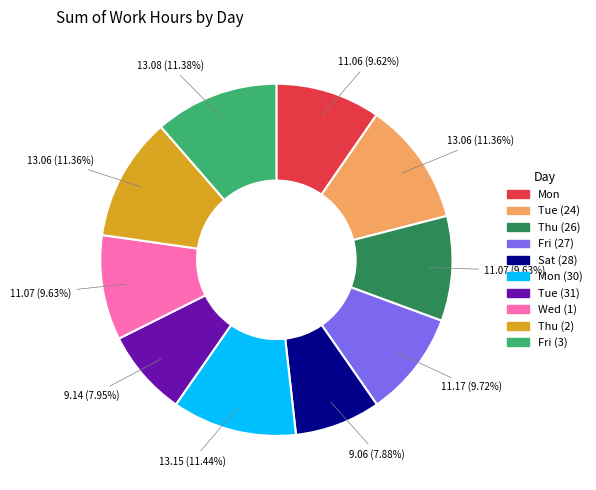

To the nearest percent, what is the difference between the largest and smallest slice percentages?

4%